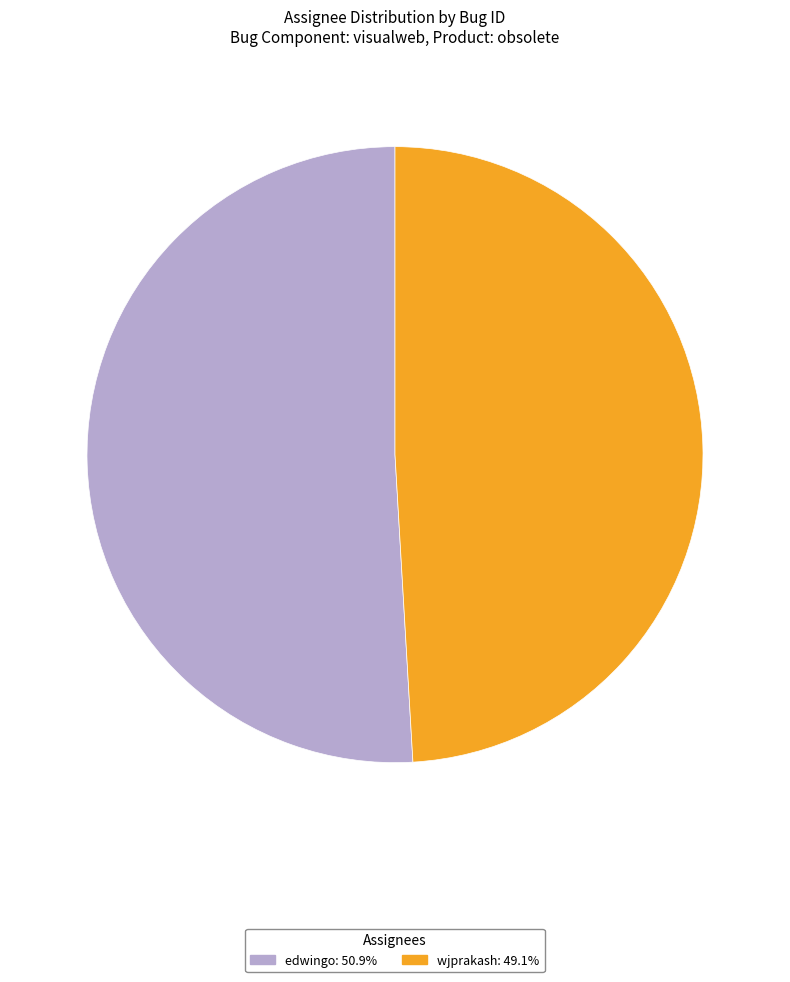

Is wjprakash: 49.1% the majority of the pie?

No